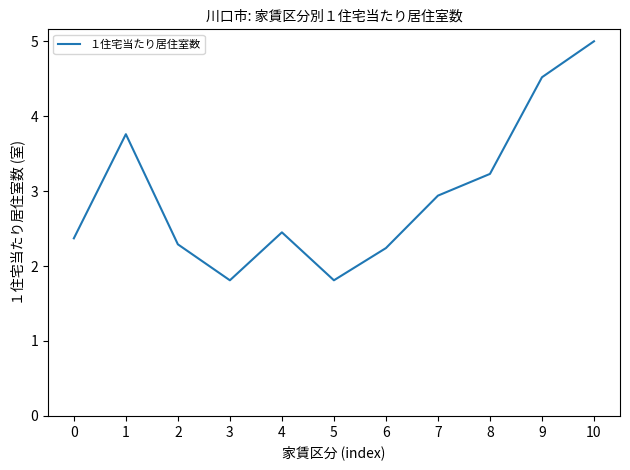

What is the average value?

2.9